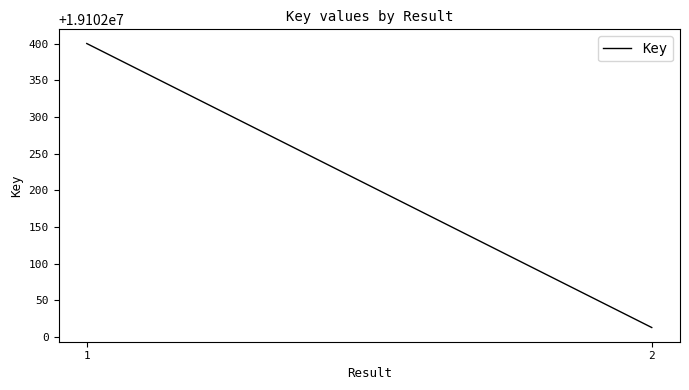

How many values are below 19102400?

1